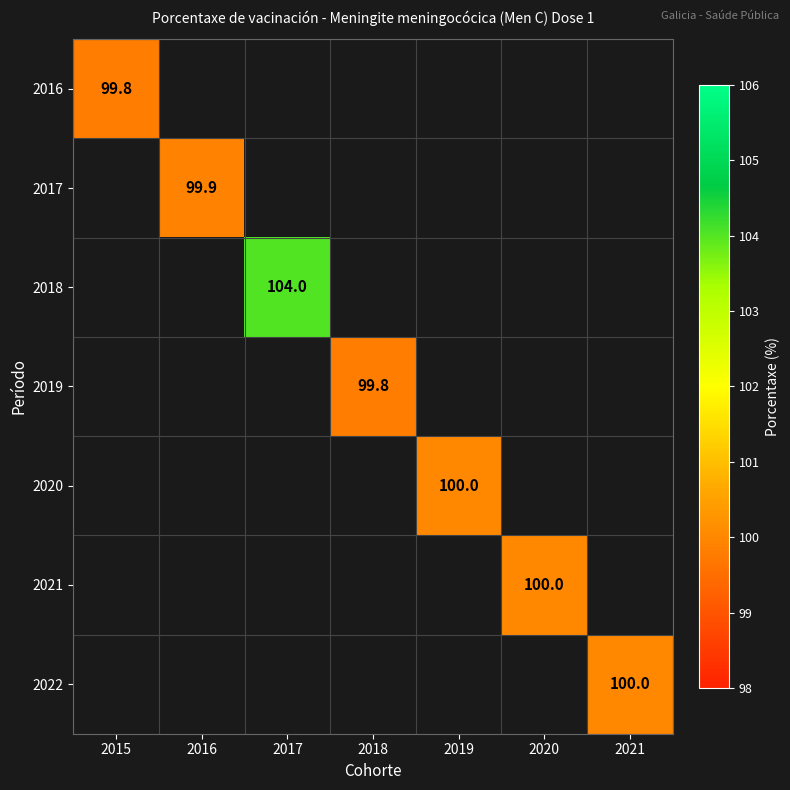

Is it true that 2017 equals 25.3 at 2016?

False